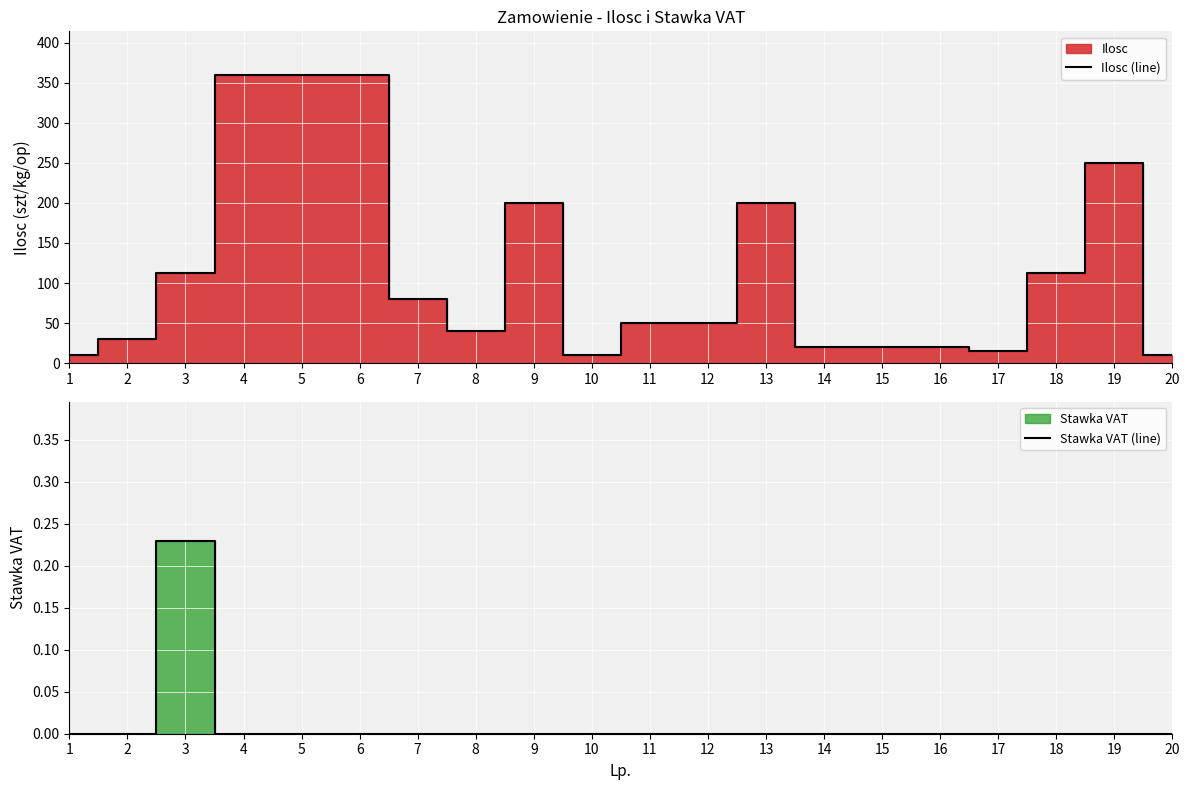

What is the value of the Ilosc (line) point at the 3rd from the left?

112.0